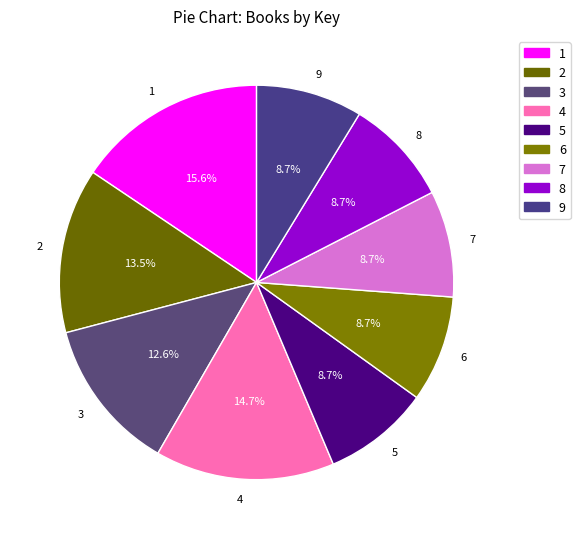

Which category has the biggest portion of the pie?

1